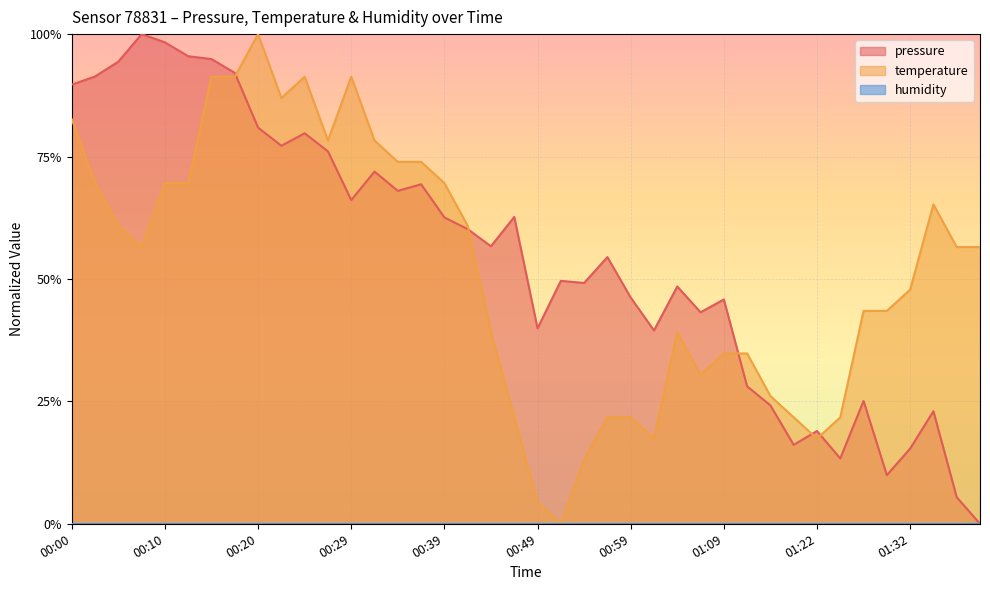

What is the difference between the maximum and minimum values in the temperature series?

1.0